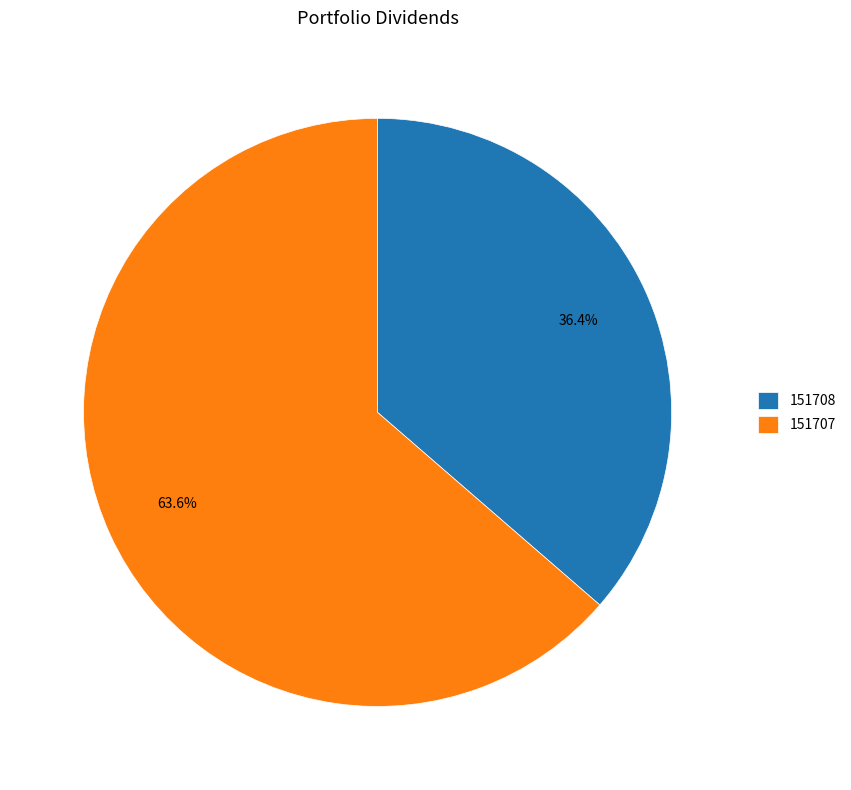

Between 151707 and 151708, which is larger?

151707